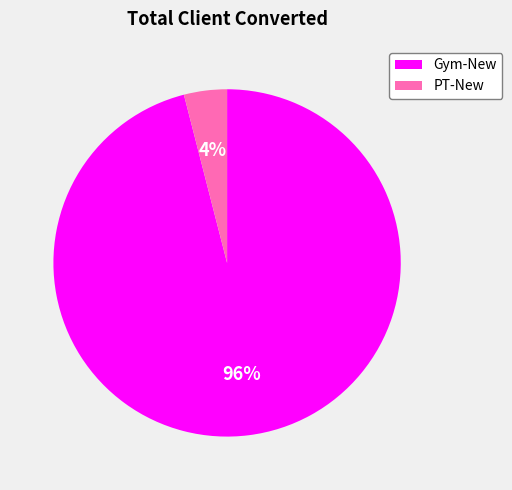

Combined, do PT-New and Gym-New account for over 50%?

Yes